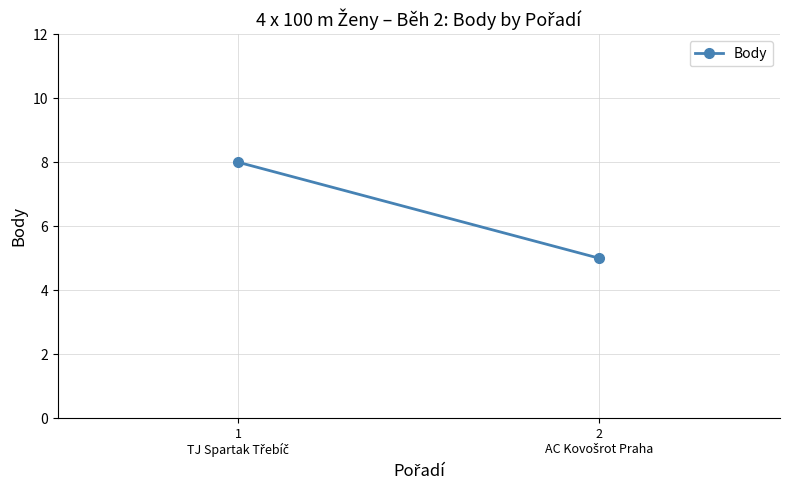

List the labels in order of value, smallest first.

2
AC Kovošrot Praha, 1
TJ Spartak Třebíč